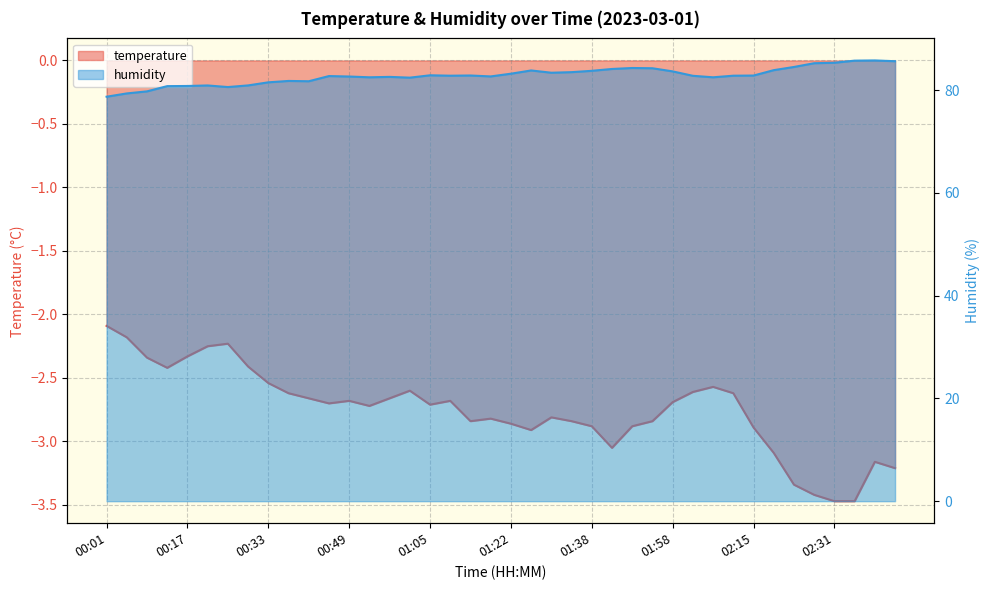

True or false: temperature has a value of -4.5 at 01:46.

False